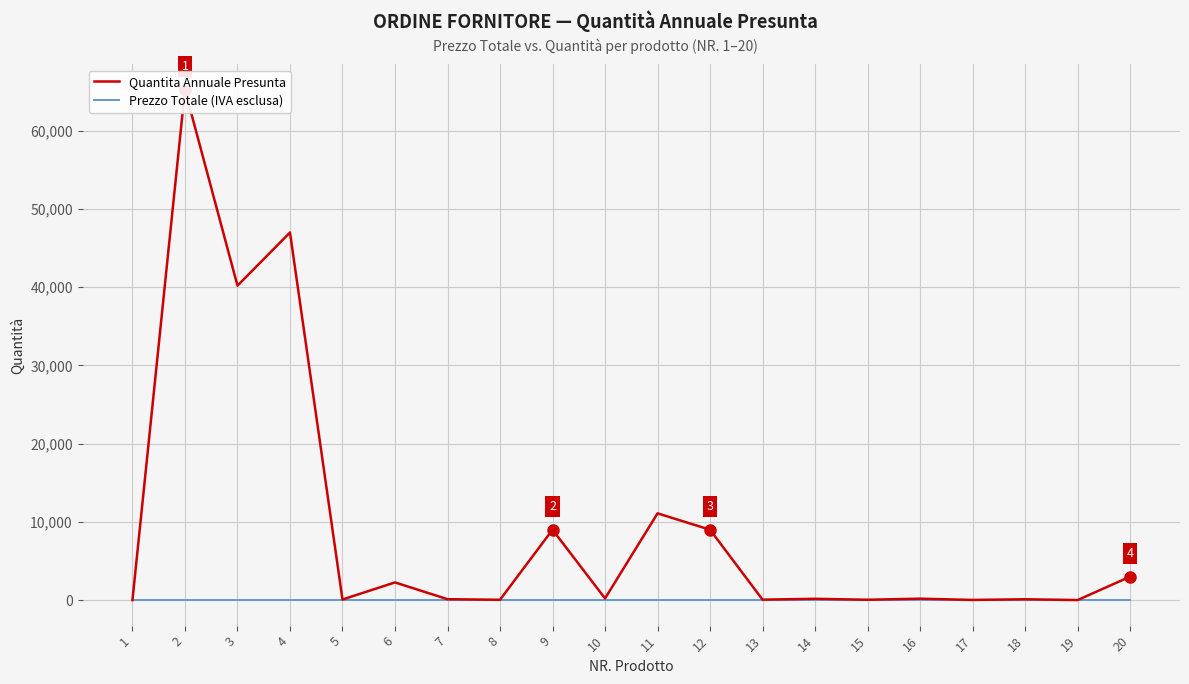

How many series are shown in this chart?

2